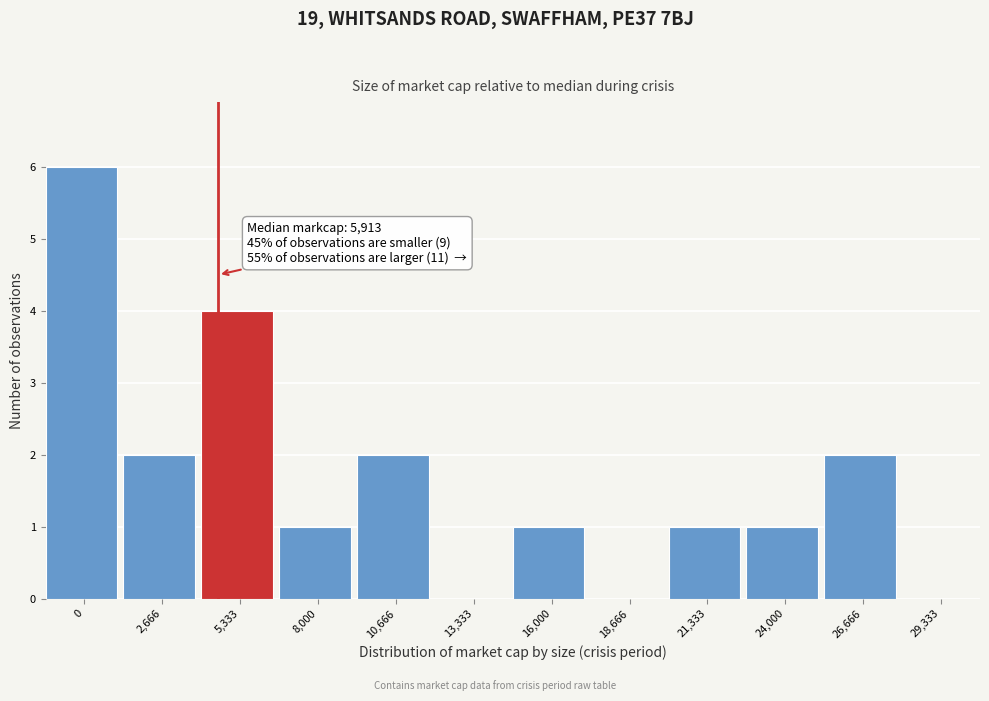

Reading right to left, transcribe all the data shown in this chart.

29,333=0	26,666=2	24,000=1	21,333=1	18,666=0	16,000=1	13,333=0	10,666=2	8,000=1	5,333=4	2,666=2	0=6